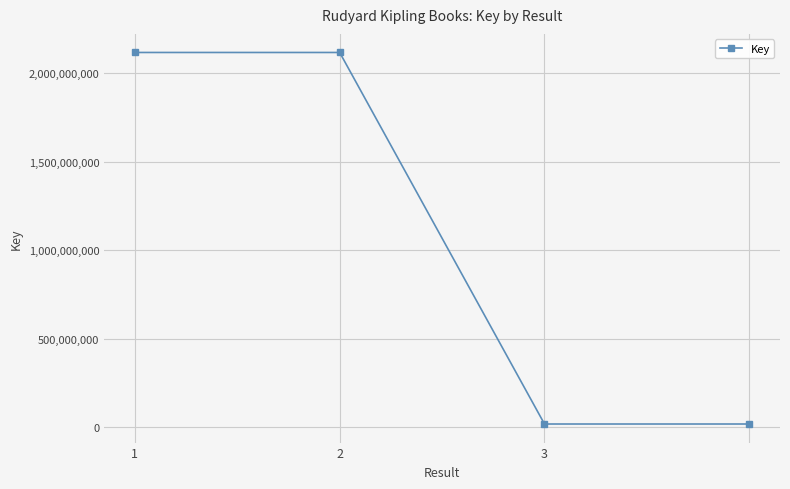

How many lines are shown in the chart?

1